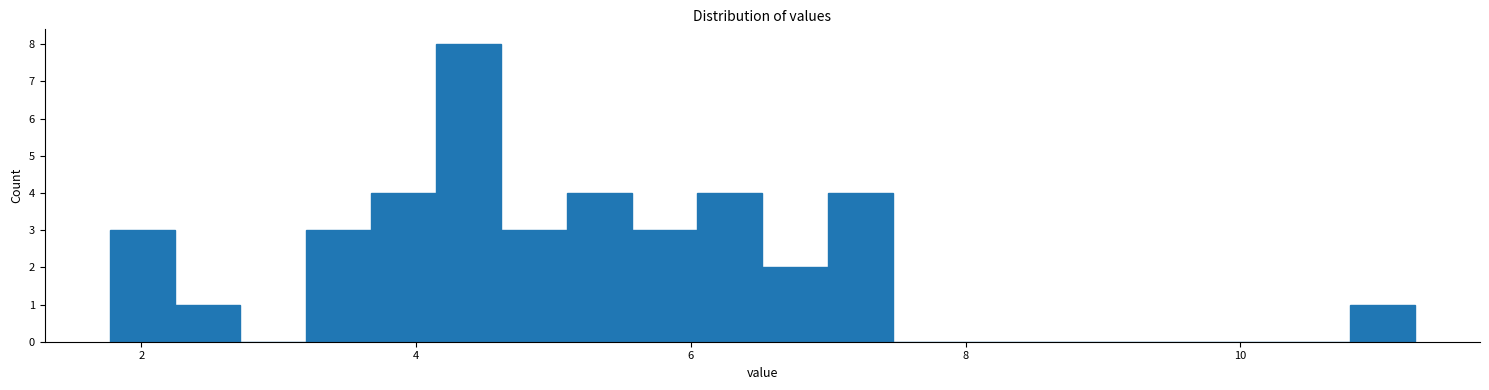

Around what value on the x-axis is the tallest bar? Give the approximate position of its centre, as read against the axis.

4.4